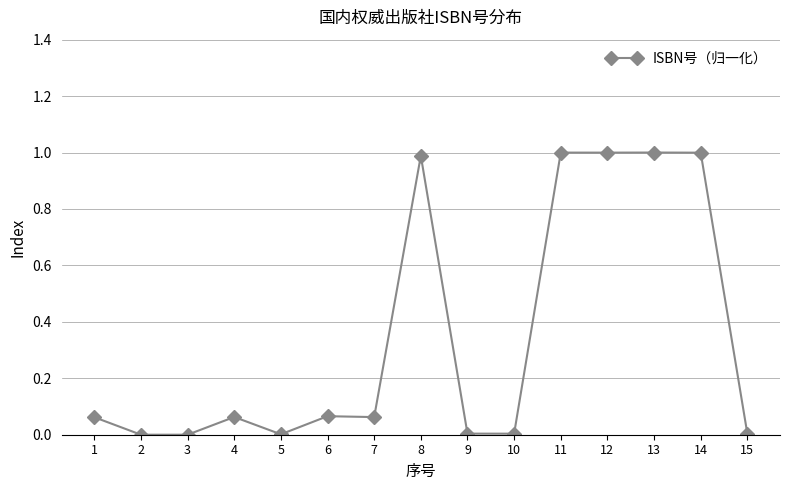

What is the difference between the maximum and minimum values?

1.0